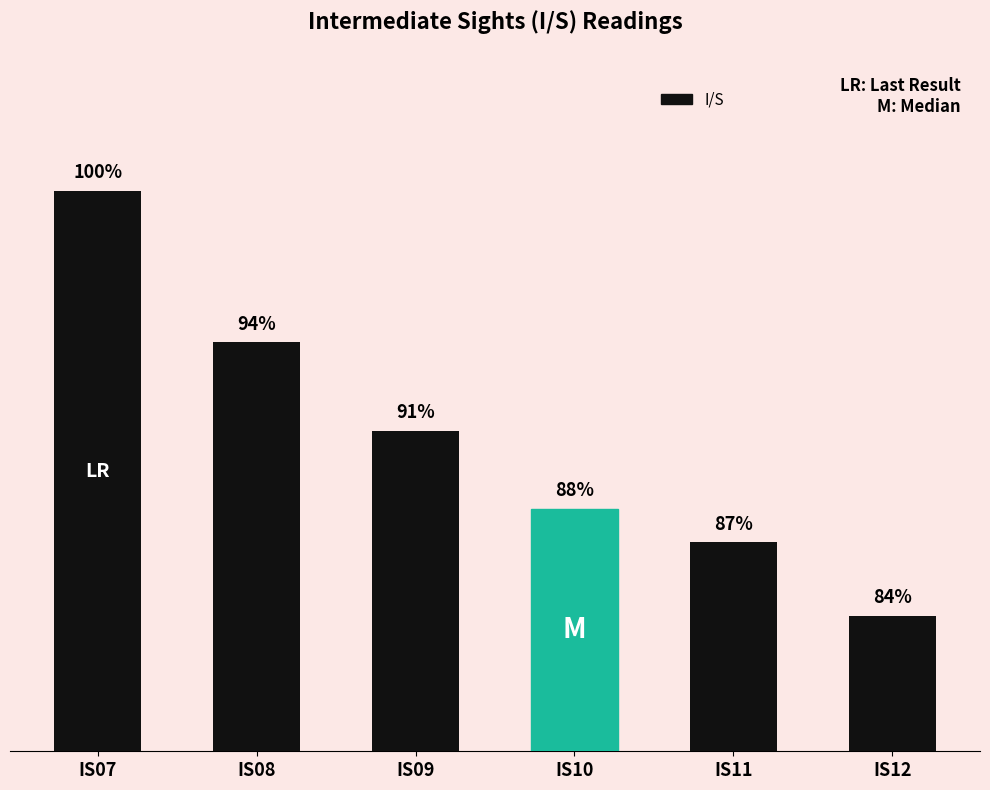

The value at IS07 is 3.0. True or false?

True